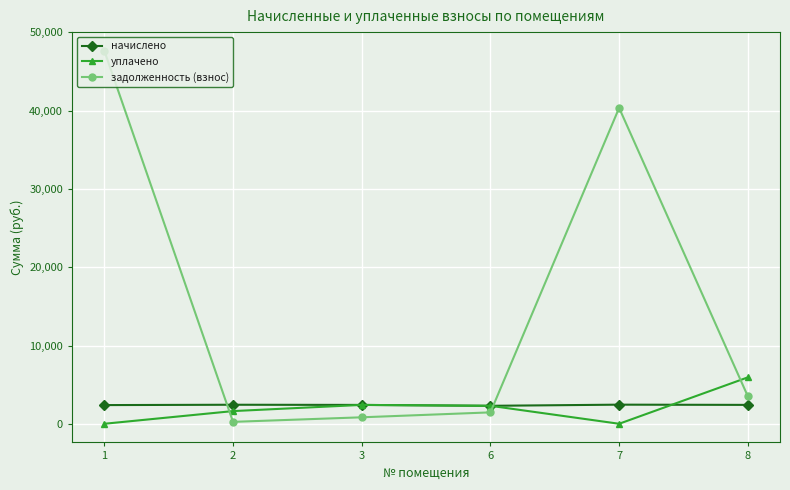

What is the total value across all series at 1?

50047.7